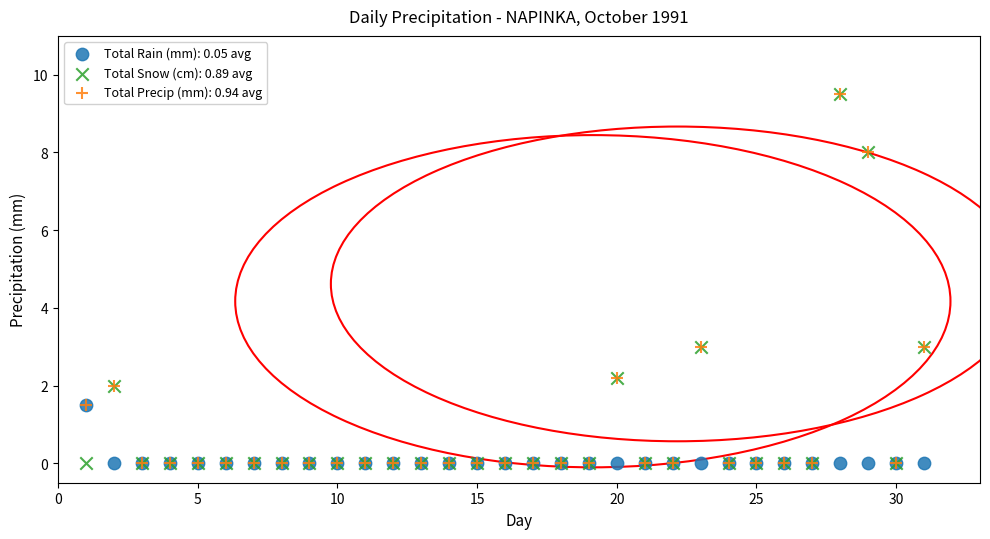

What are all the series names shown in the legend?

Total Rain (mm): 0.05 avg, Total Snow (cm): 0.89 avg, Total Precip (mm): 0.94 avg